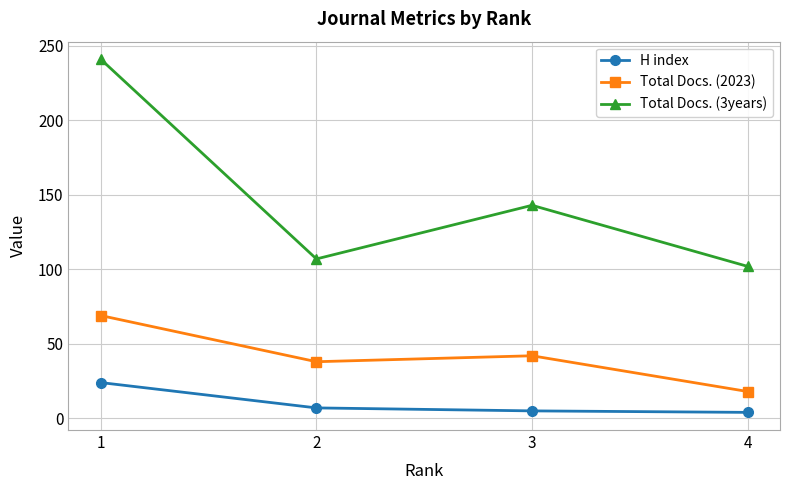

At 2, list the series in order from largest to smallest.

Total Docs. (3years), Total Docs. (2023), H index